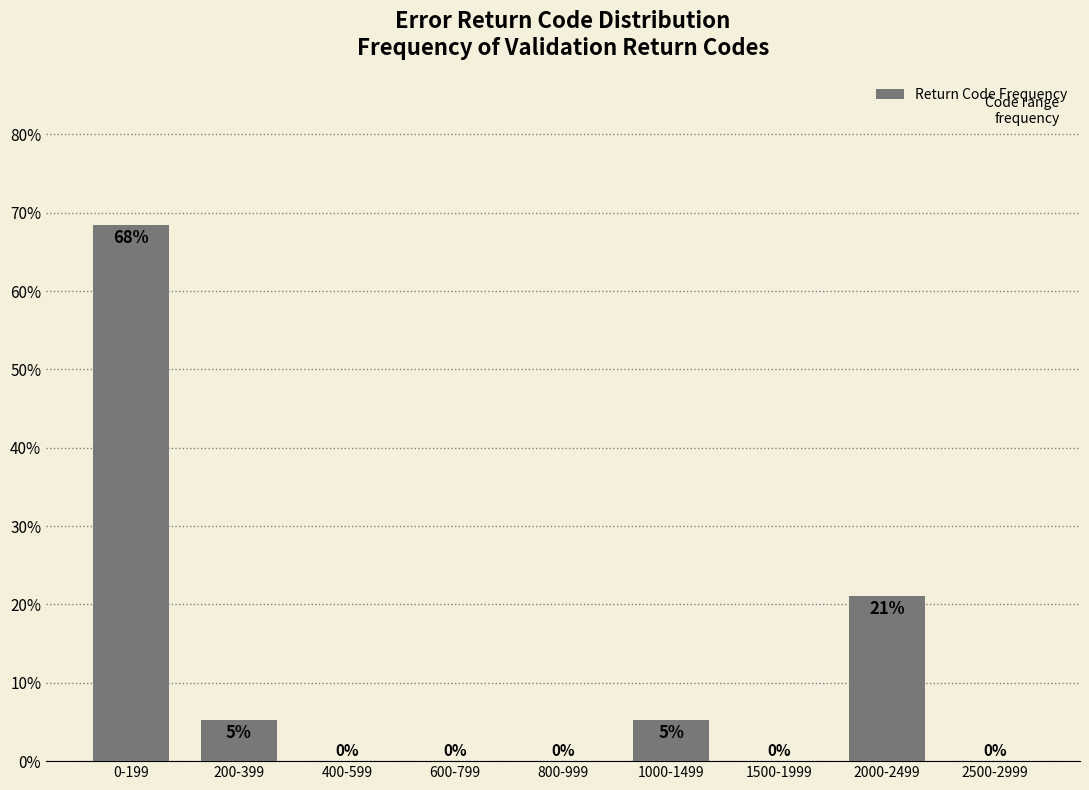

What is the maximum value shown in the chart?

68.4